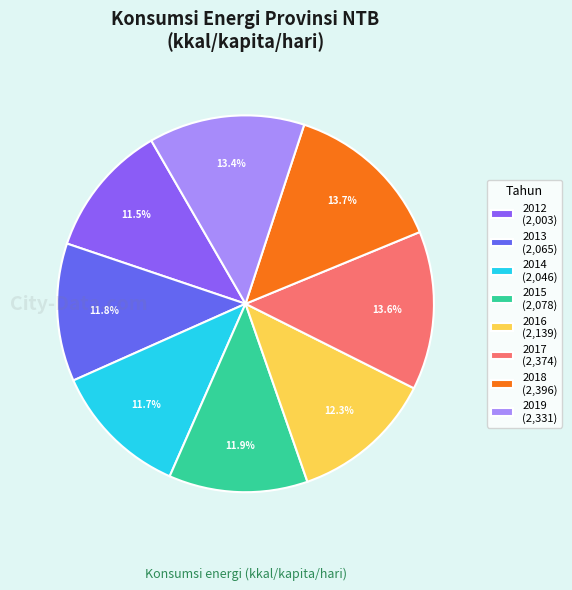

Combined, do 2018 (2,396) and 2016 (2,139) account for over 50%?

No